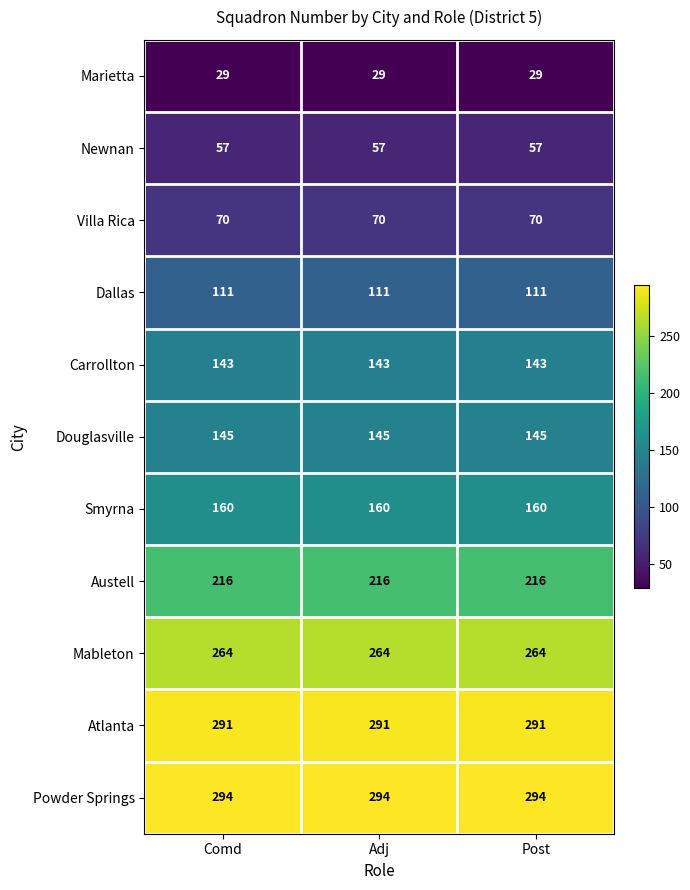

The Carrollton series shows 143 at Post. True or false?

True